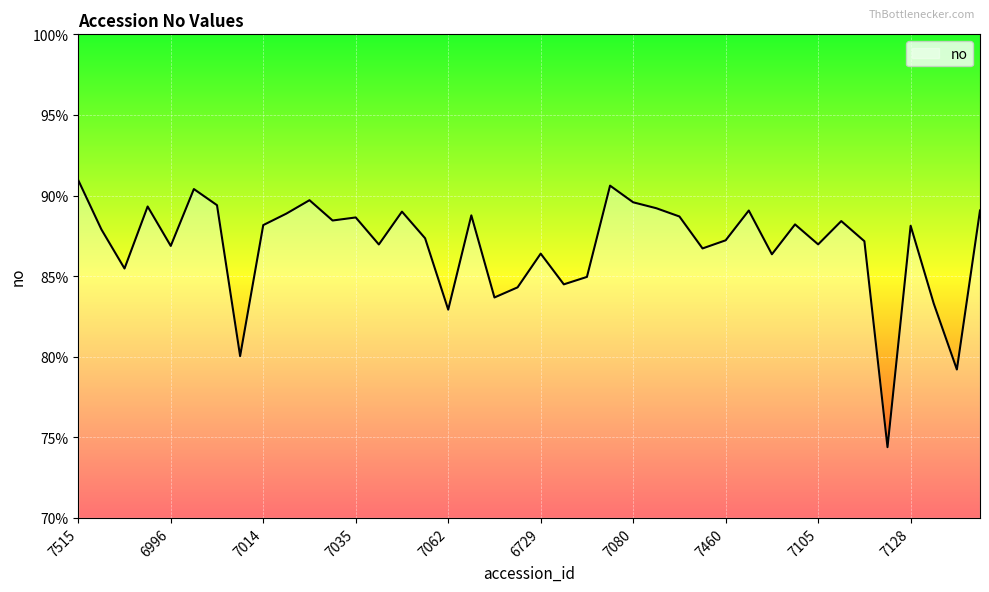

List the labels in order of value, smallest first.

7126, 7135, 6998, 7062, 7139, 7071, 6727, 6730, 7075, 6989, 7098, 6729, 7094, 6996, 7026, 7105, 7123, 7460, 7031, 7000, 7128, 7014, 7102, 7110, 7008, 7035, 7092, 7069, 7002, 7004, 7100, 7141, 6744, 6990, 6994, 7080, 7011, 6992, 7078, 7515